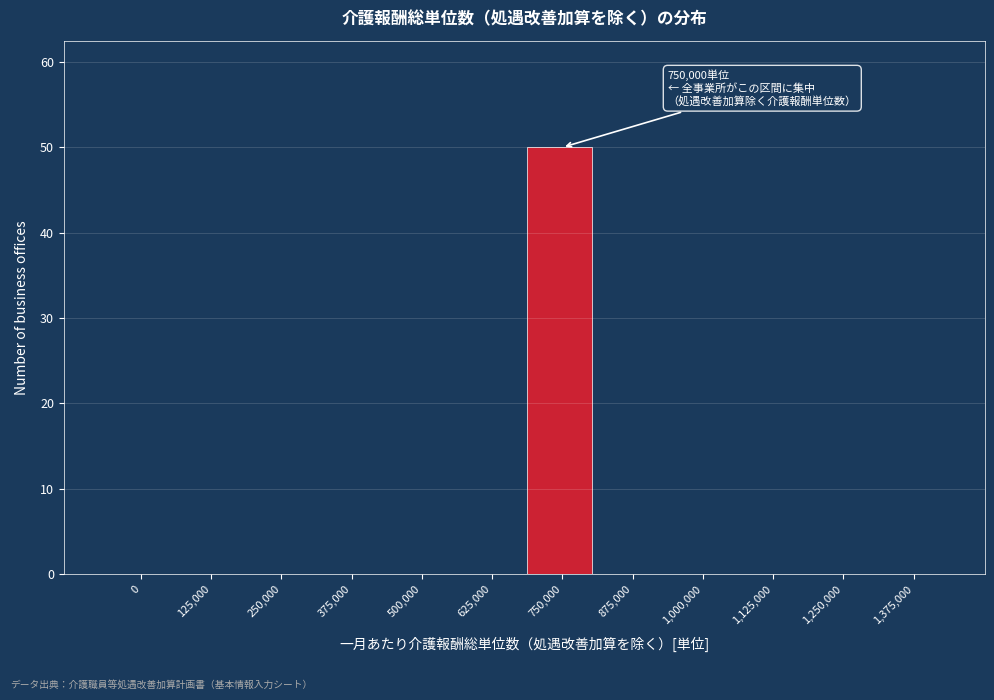

Reading right to left, transcribe all the data shown in this chart.

1,375,000=0	1,250,000=0	1,125,000=0	1,000,000=0	875,000=0	750,000=50	625,000=0	500,000=0	375,000=0	250,000=0	125,000=0	0=0